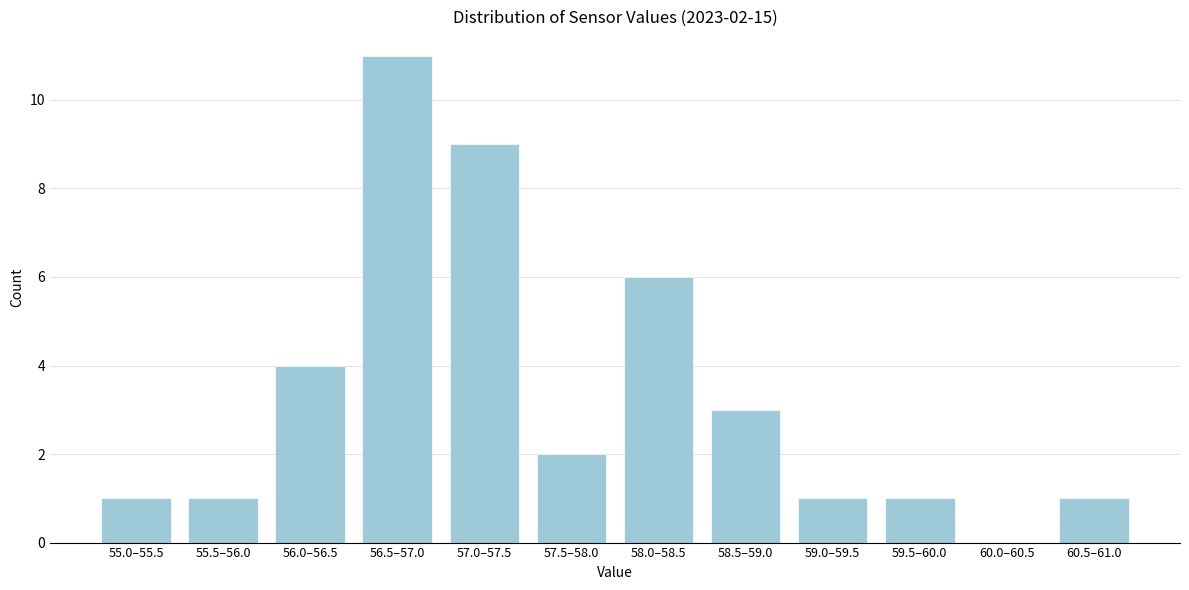

Reading right to left, what are all the values shown in this chart?

60.5–61.0=1	60.0–60.5=0	59.5–60.0=1	59.0–59.5=1	58.5–59.0=3	58.0–58.5=6	57.5–58.0=2	57.0–57.5=9	56.5–57.0=11	56.0–56.5=4	55.5–56.0=1	55.0–55.5=1